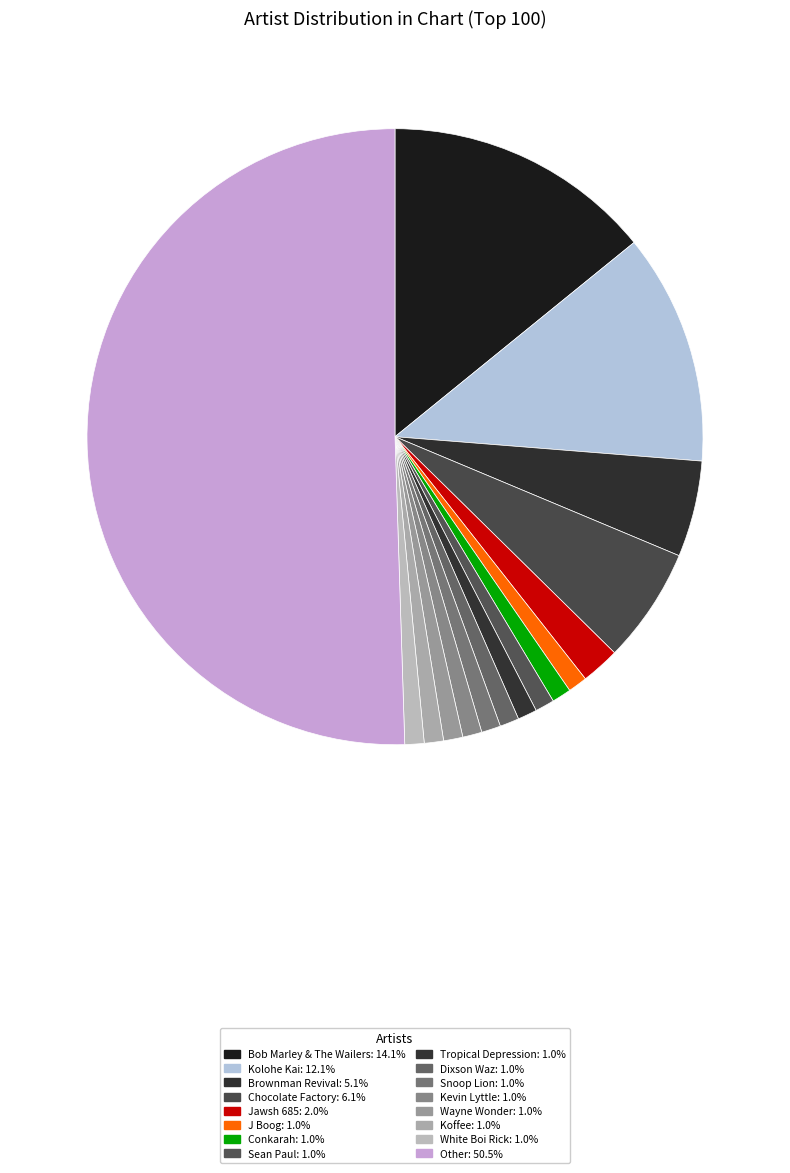

Which slice is the smallest?

J Boog